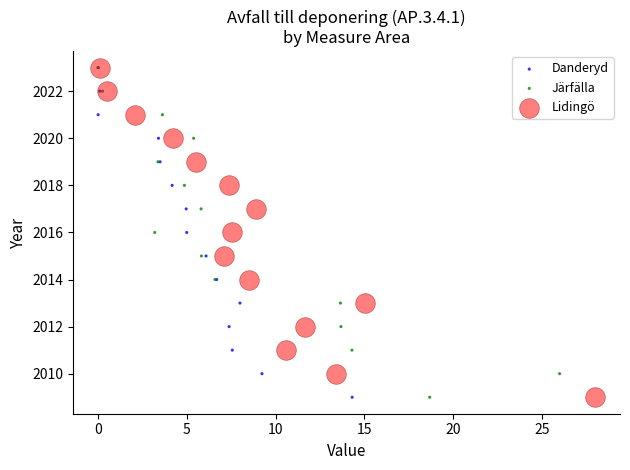

What are all the series names shown in the legend?

Danderyd, Järfälla, Lidingö